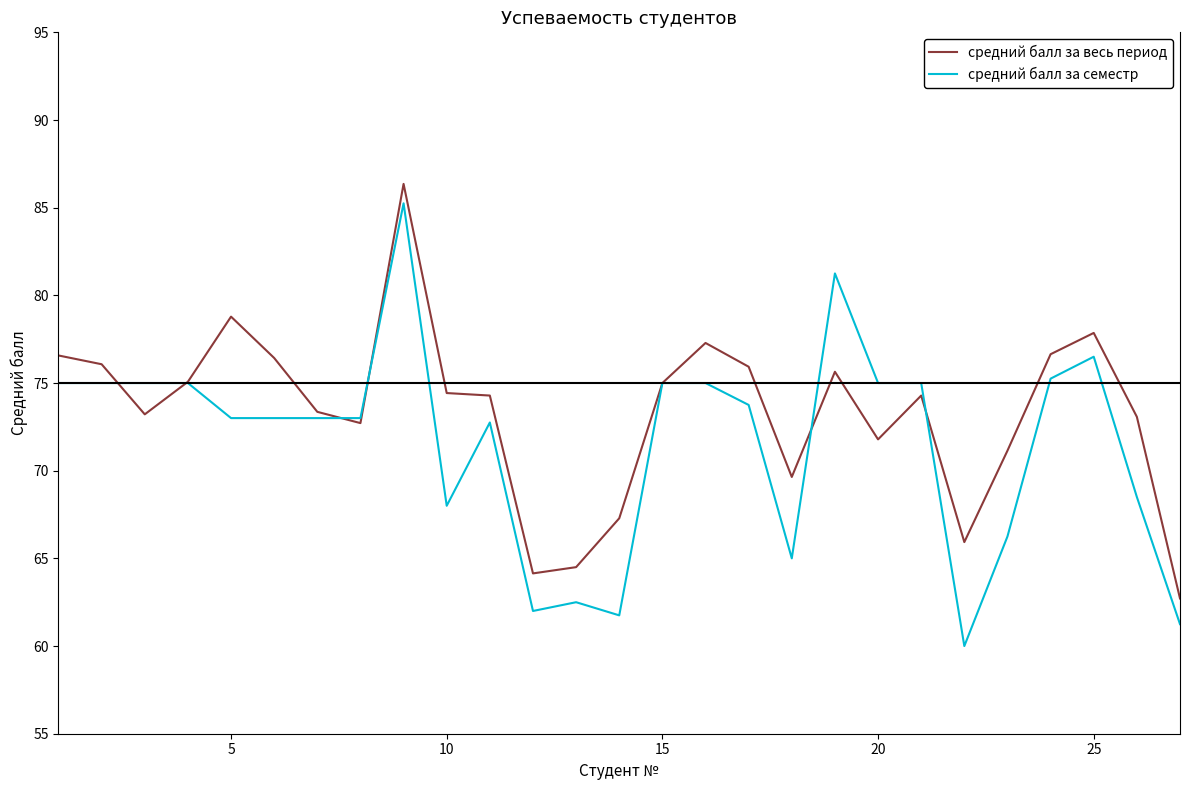

Which series has the largest total across all categories?

средний балл за весь период